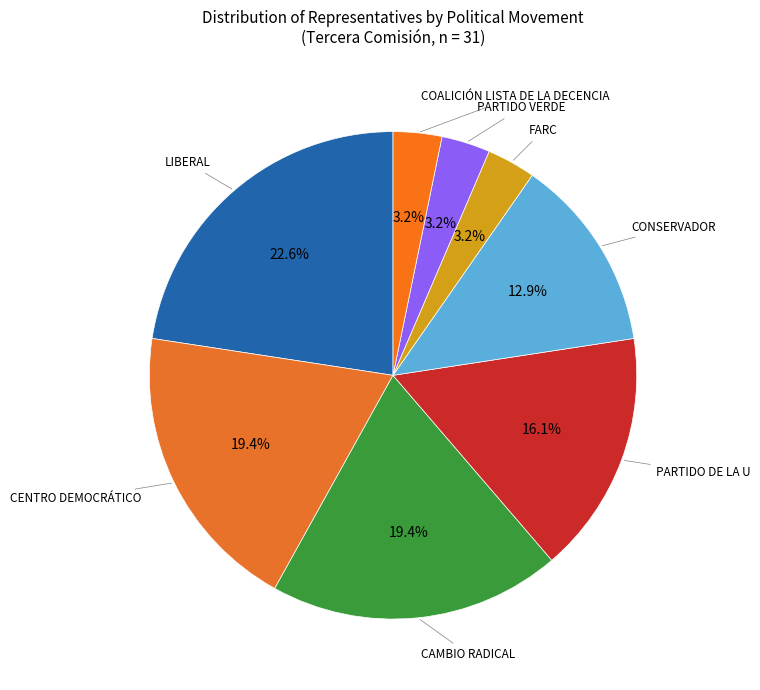

Which slice is the largest?

LIBERAL